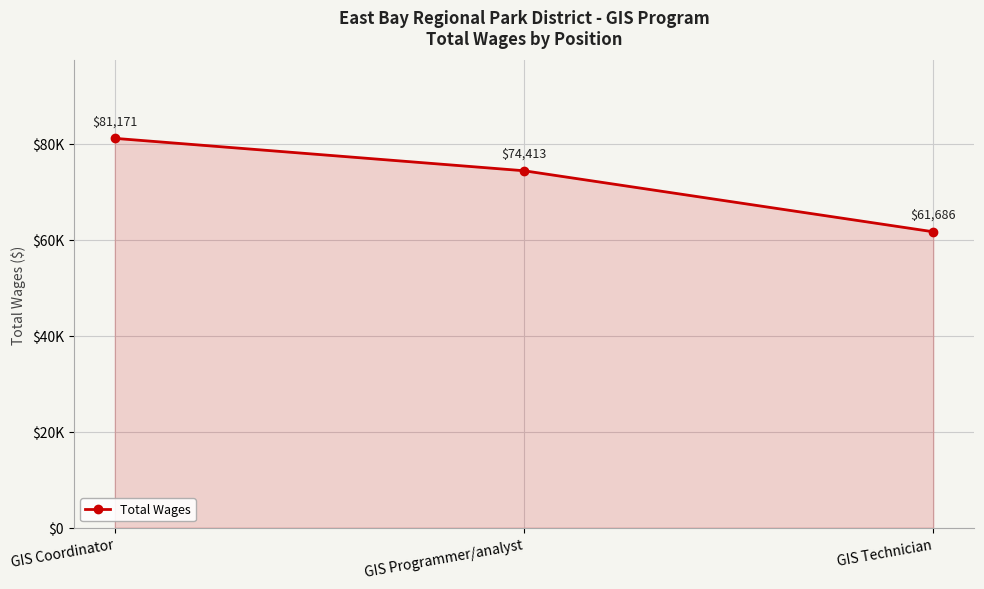

Rank the categories by value from lowest to highest.

GIS Technician, GIS Programmer/analyst, GIS Coordinator